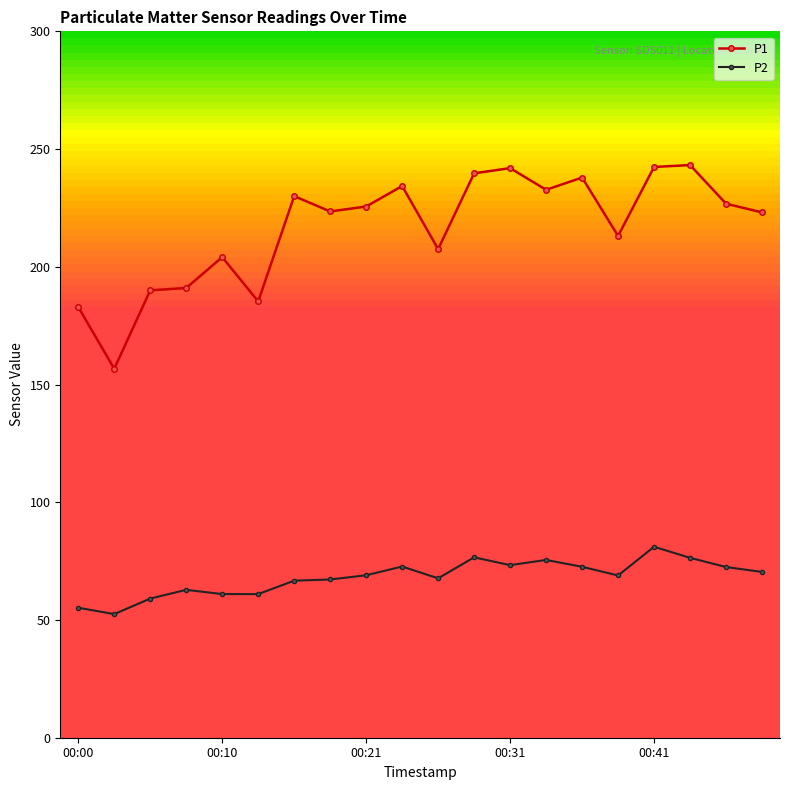

Does the chart have visible grid lines?

No